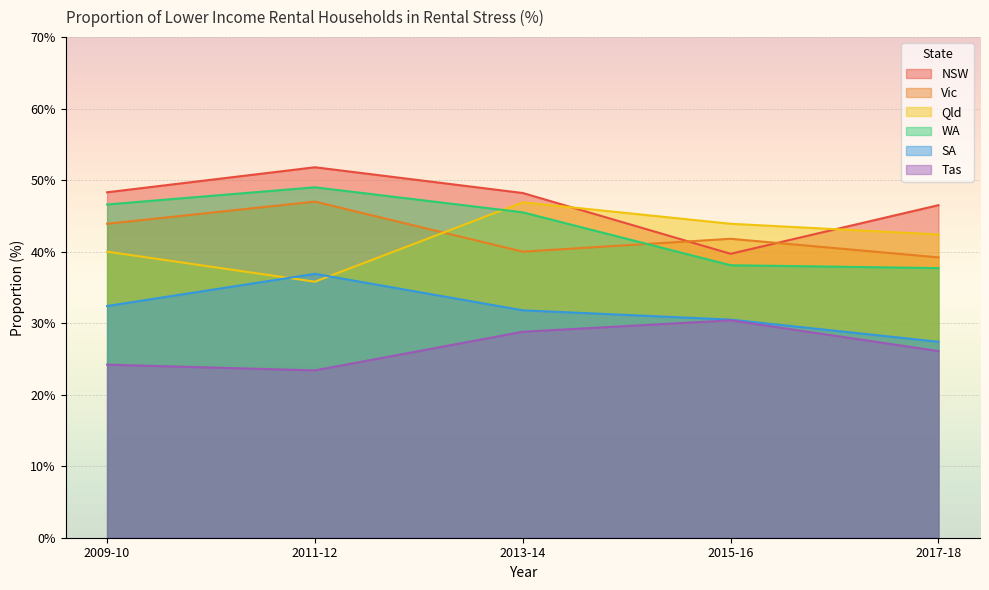

What is the greatest value displayed?

51.8